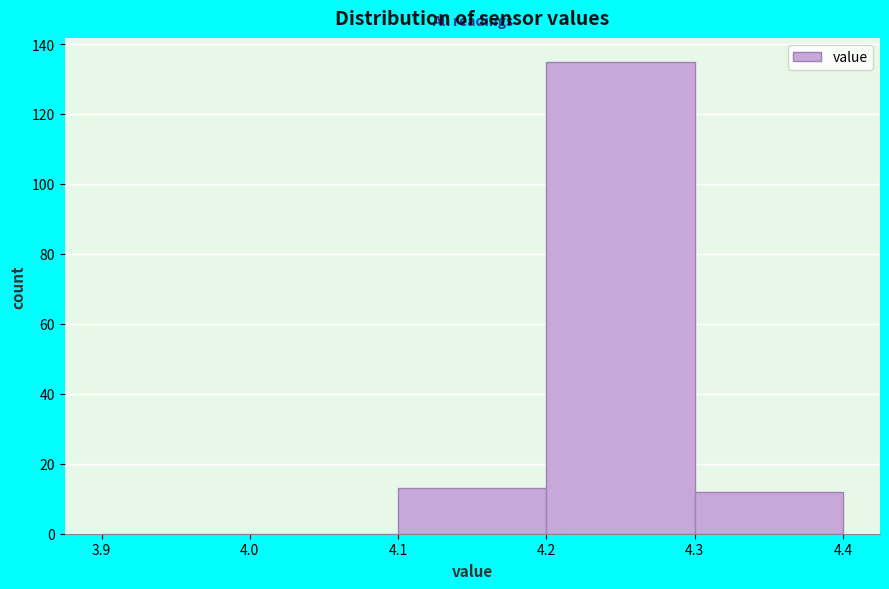

Reading left to right, transcribe this chart: for each bar, give the range it covers on the x-axis and its height. The values are not printed on the chart, so give them approximately, as read against the axis.

3.9 to 4.0: 0
4.0 to 4.1: 0
4.1 to 4.2: 14
4.2 to 4.3: 136
4.3 to 4.4: 12